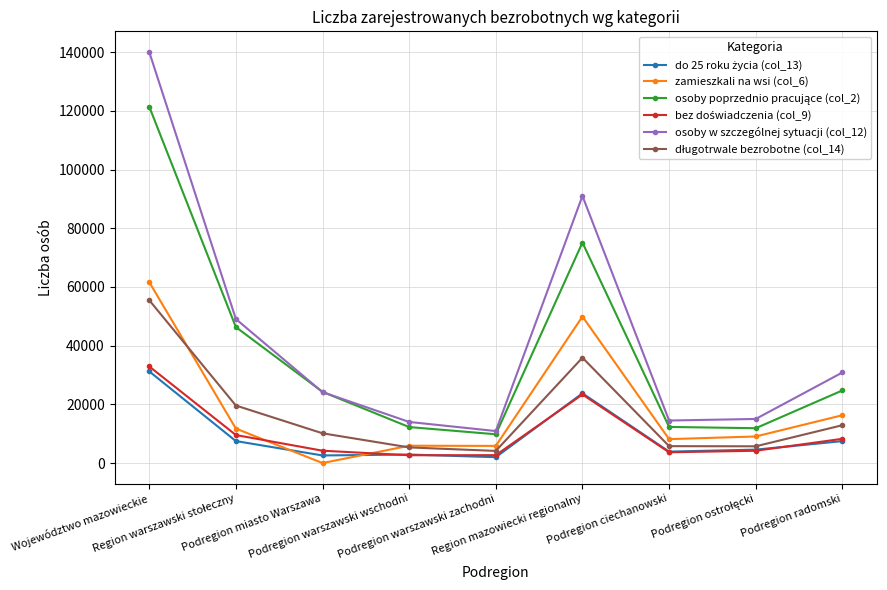

Count the number of categories in the chart.

9